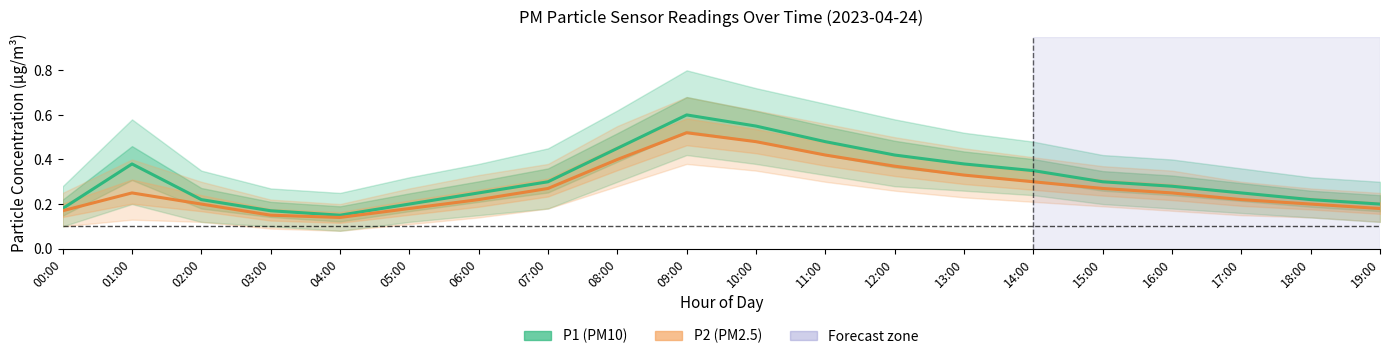

True or false: P2 (PM2.5) and P1 (PM10) cross at least once.

False